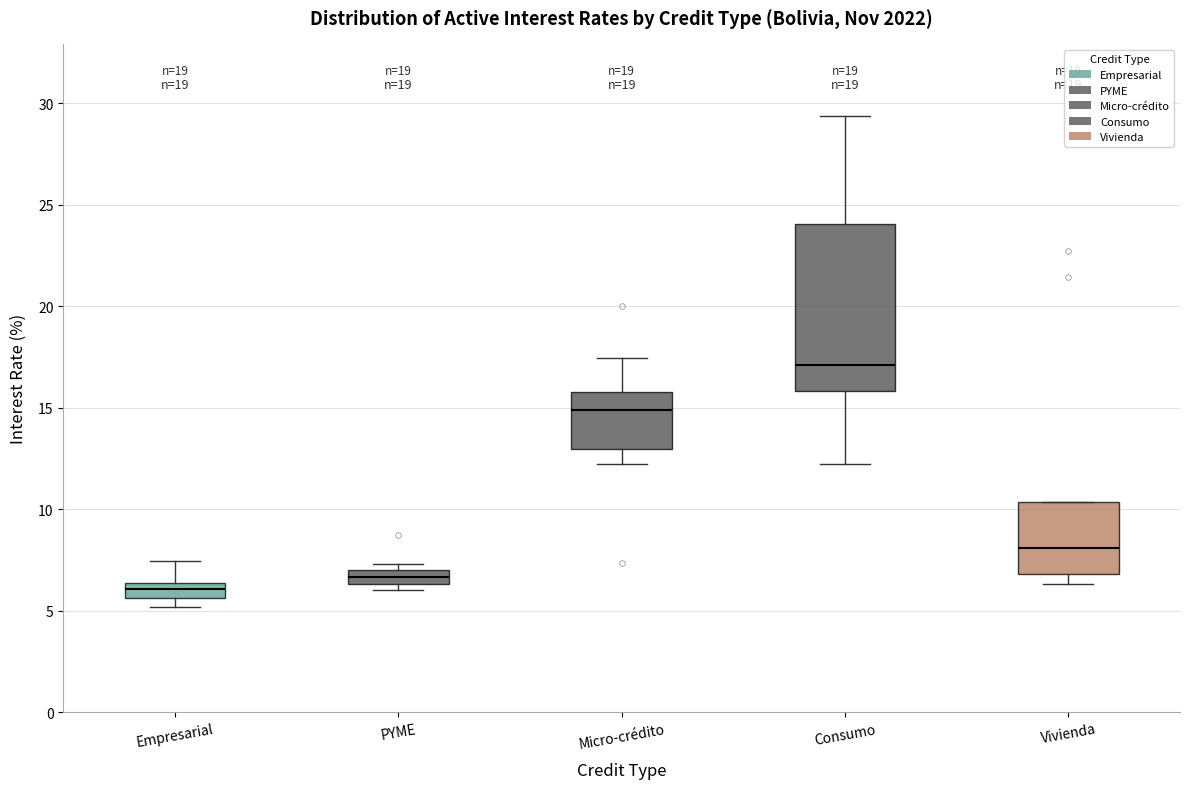

Where does the upper whisker of the box for Consumo end on the y-axis? The values are not printed on the chart, so give them approximately, as read against the axis.

29.5